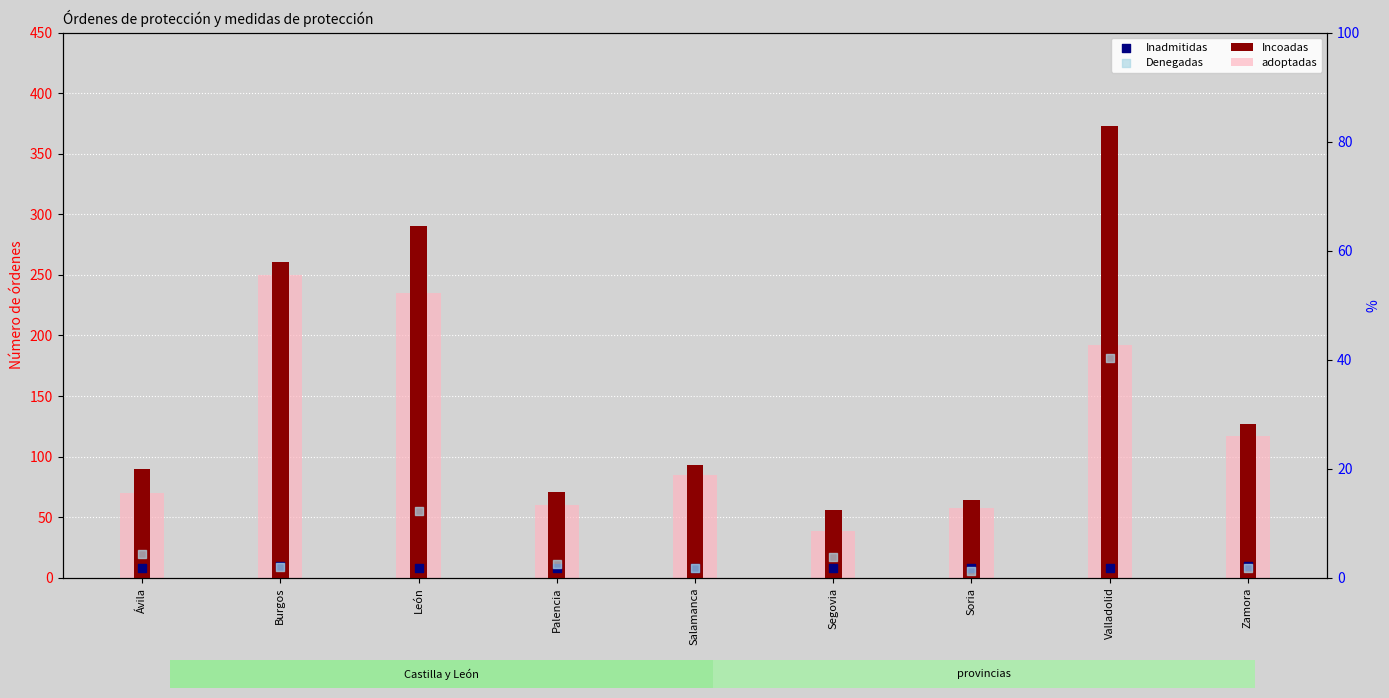

Which series reaches the minimum Y coordinate?

Denegadas